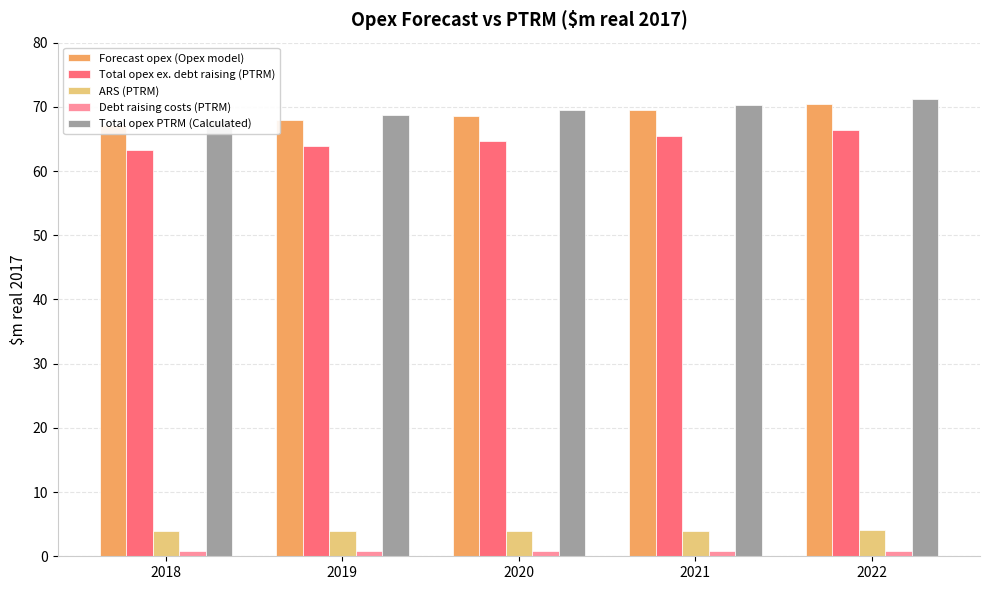

What is the difference between the second highest and minimum values in the Forecast opex (Opex model) series?

2.3